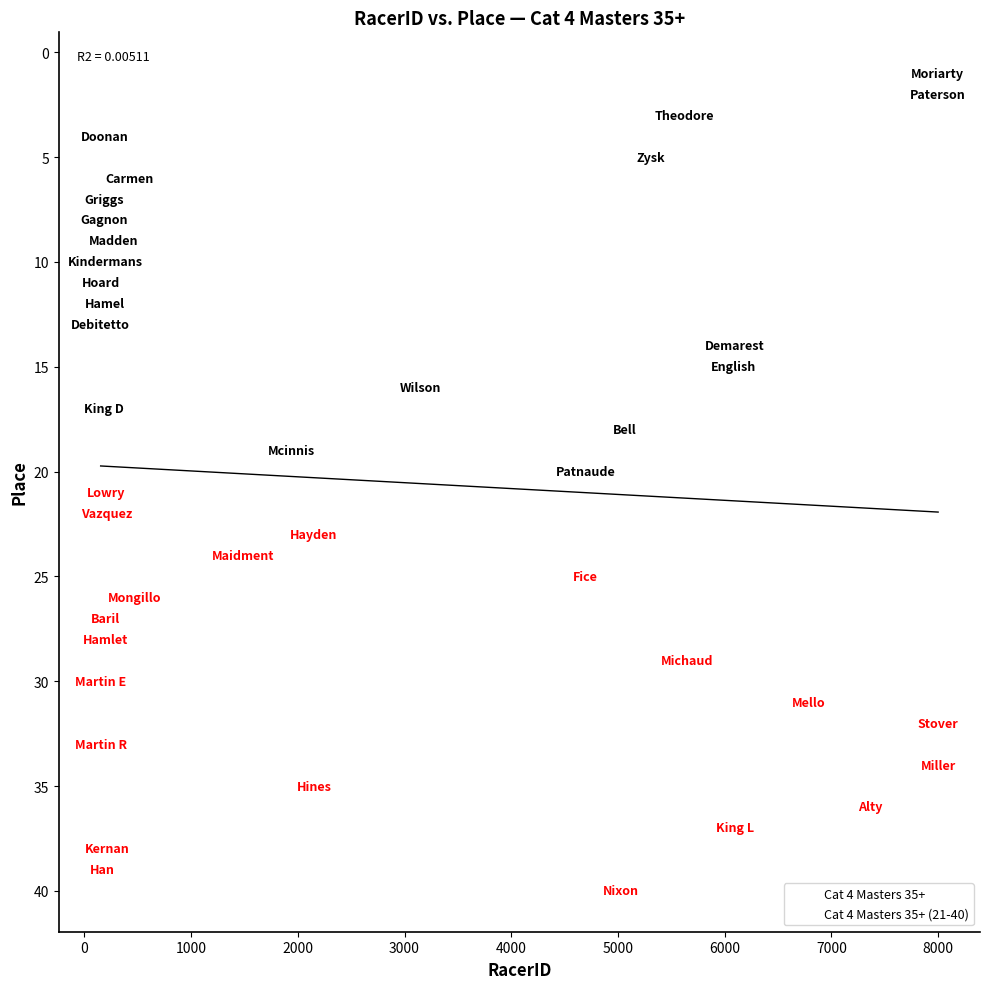

Which series contains the lowest Y value?

Cat 4 Masters 35+